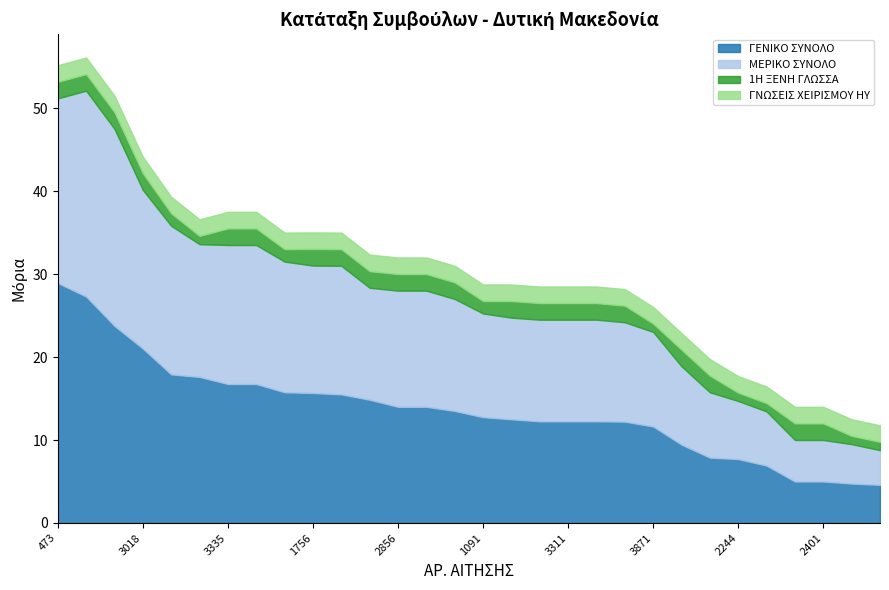

What position from the left is 473?

1